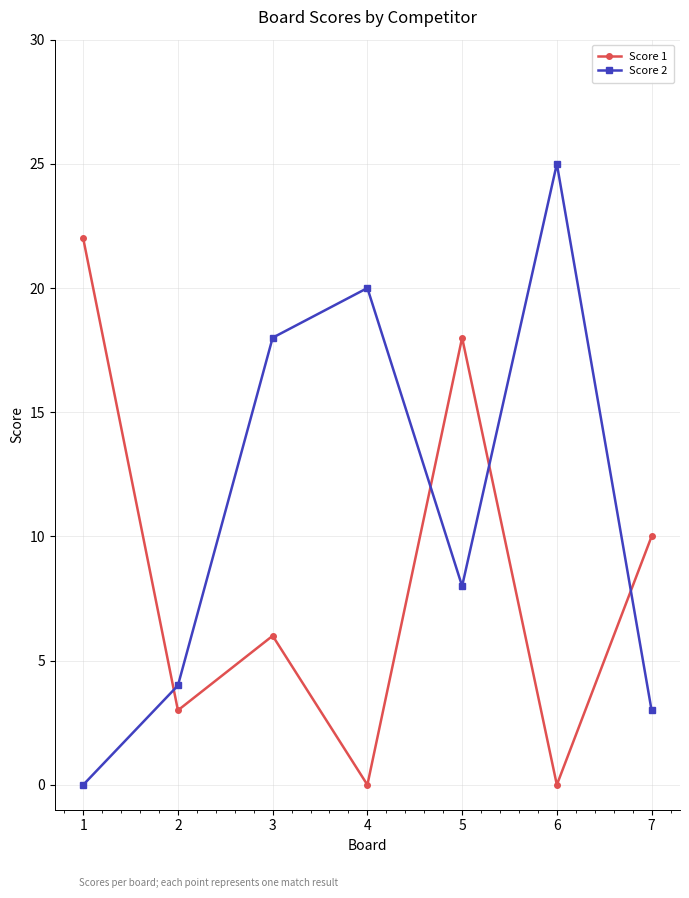

What is the maximum value shown in the chart?

25